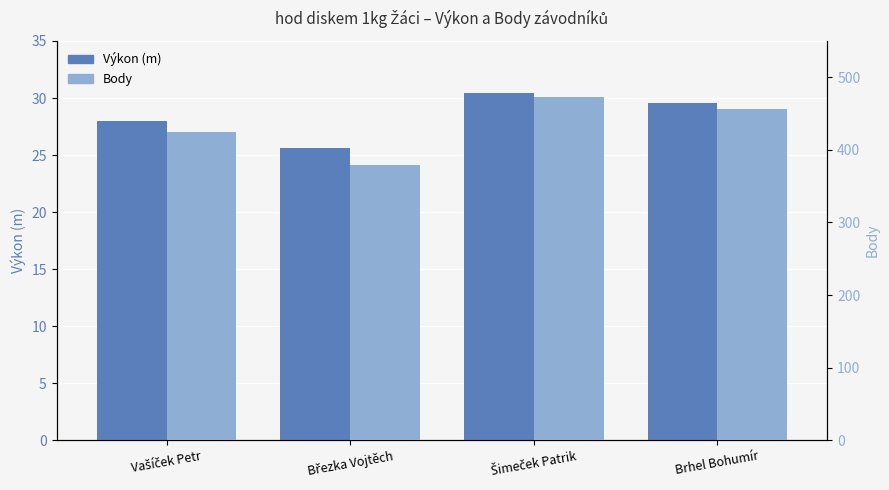

Reading right to left, extract all data points from this chart.

Výkon (m): Brhel Bohumír=29.6	Šimeček Patrik=30.4	Březka Vojtěch=25.6	Vašíček Petr=28.0
Body: Brhel Bohumír=456.0	Šimeček Patrik=473.0	Březka Vojtěch=379.0	Vašíček Petr=424.0